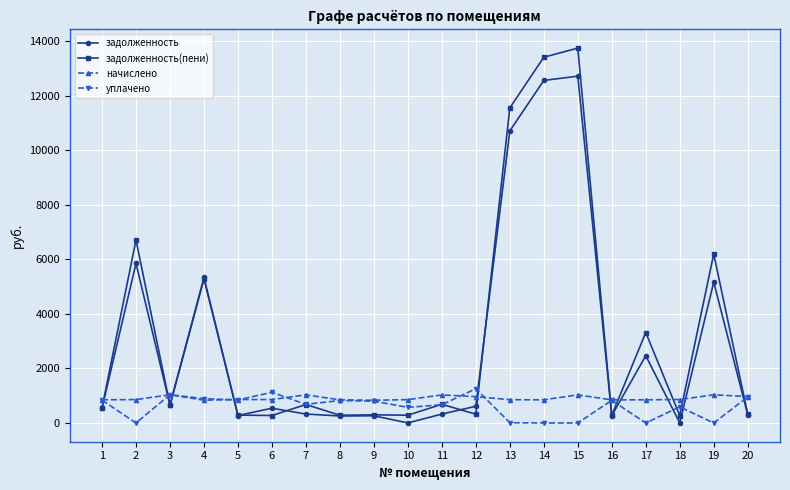

What is the difference between the highest and lowest values at 7?

704.4